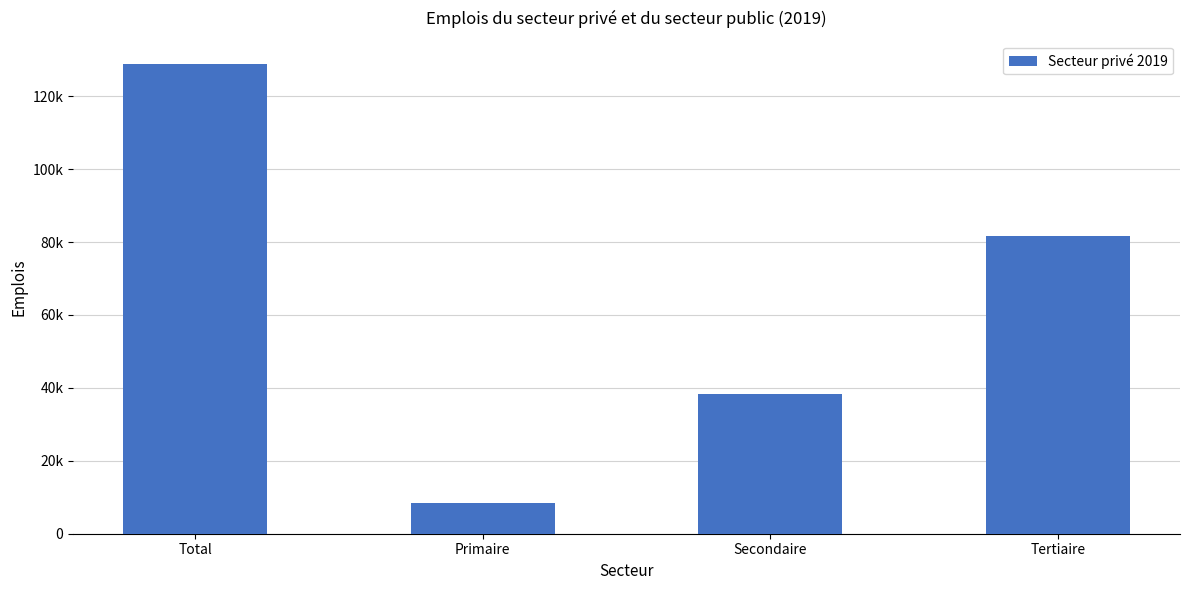

Where does the data first go above 81787?

Total